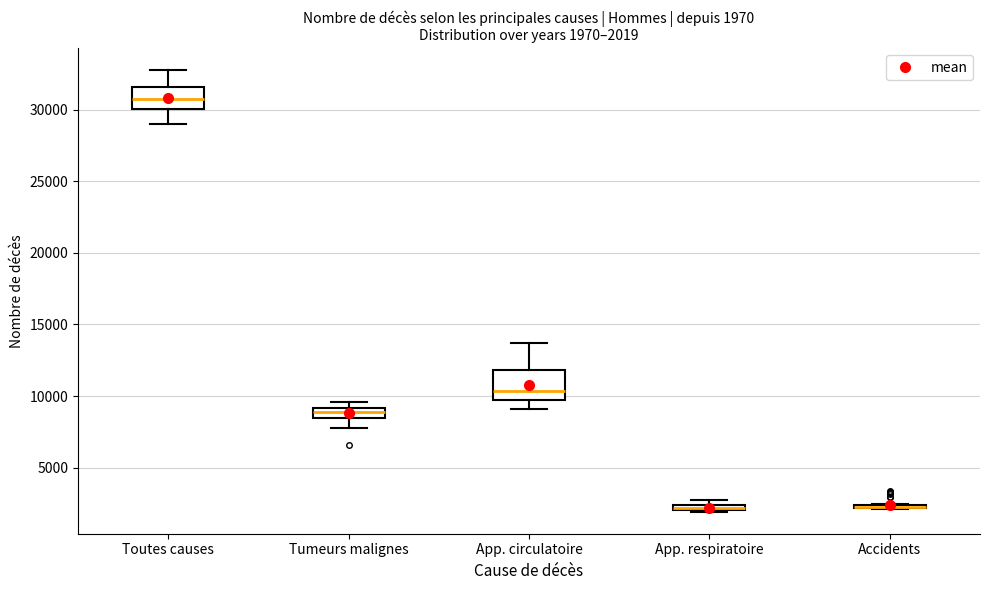

Which box is the tallest, from its lower edge to its upper edge?

App. circulatoire